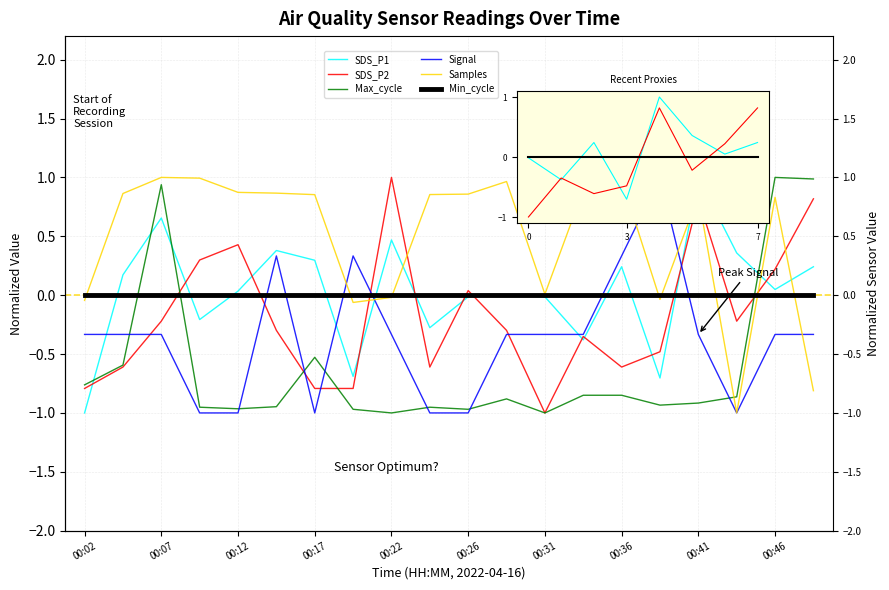

Rank the categories by Samples value from lowest to highest.

00:44, 00:49, 00:19, 00:02, 00:39, 00:22, 00:31, 00:46, 00:41, 00:17, 00:24, 00:26, 00:04, 00:14, 00:12, 00:34, 00:29, 00:36, 00:09, 00:07